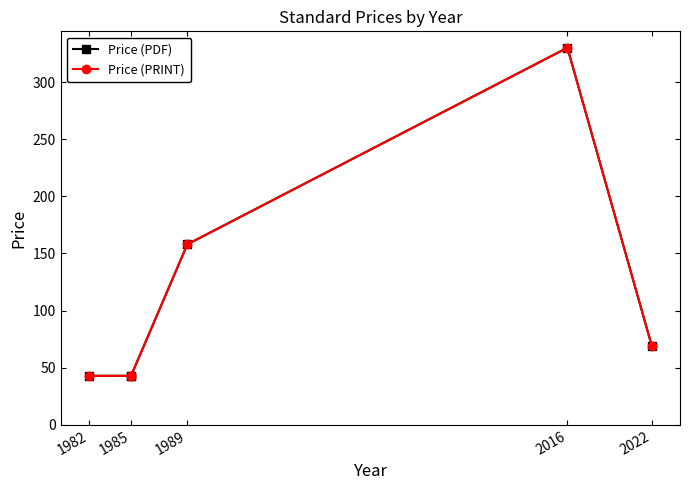

What is the lowest value of the Price (PDF) series?

43